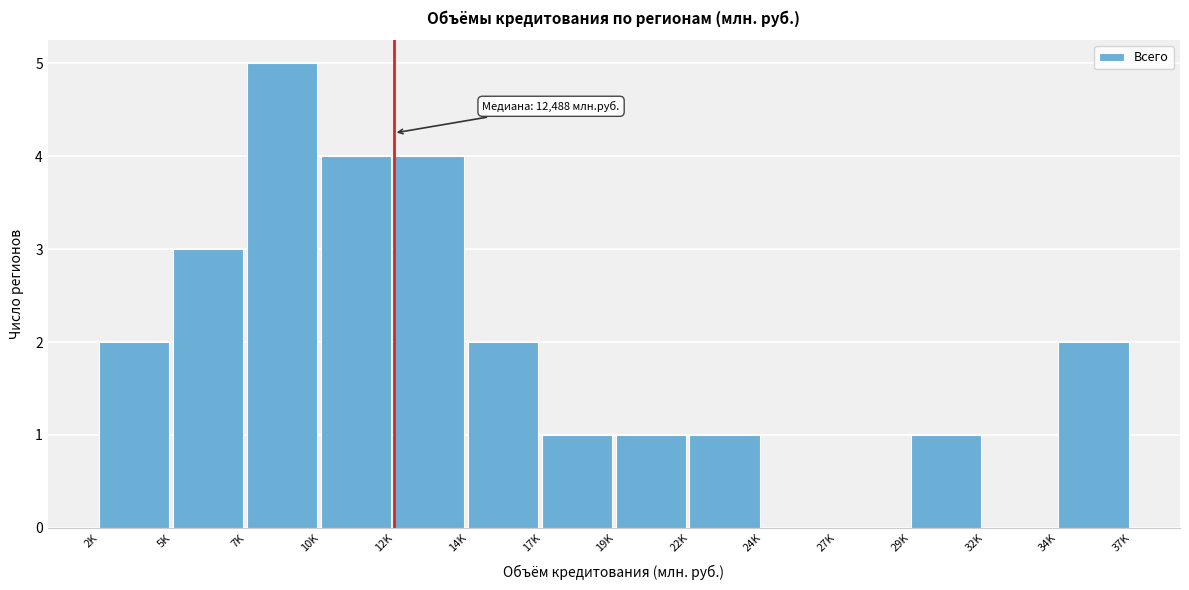

Reading right to left, list all the values displayed in this chart.

34K=2	32K=0	29K=1	27K=0	24K=0	22K=1	19K=1	17K=1	14K=2	12K=4	10K=4	7K=5	5K=3	2K=2